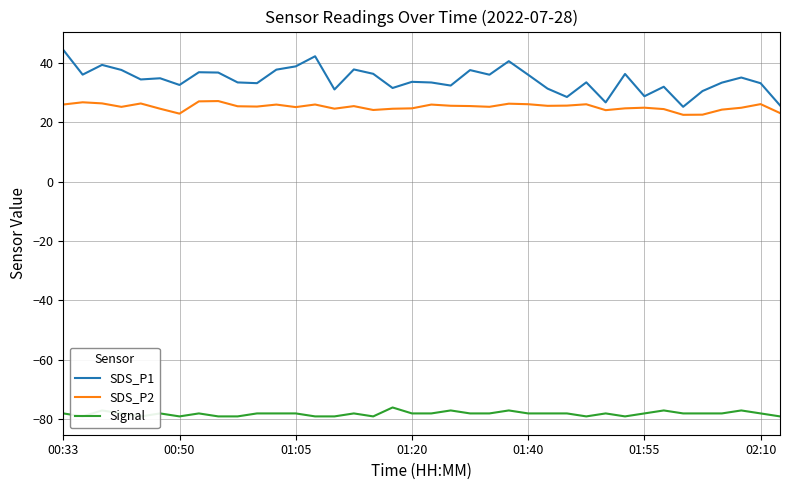

True or false: SDS_P2 and Signal intersect in this chart.

False